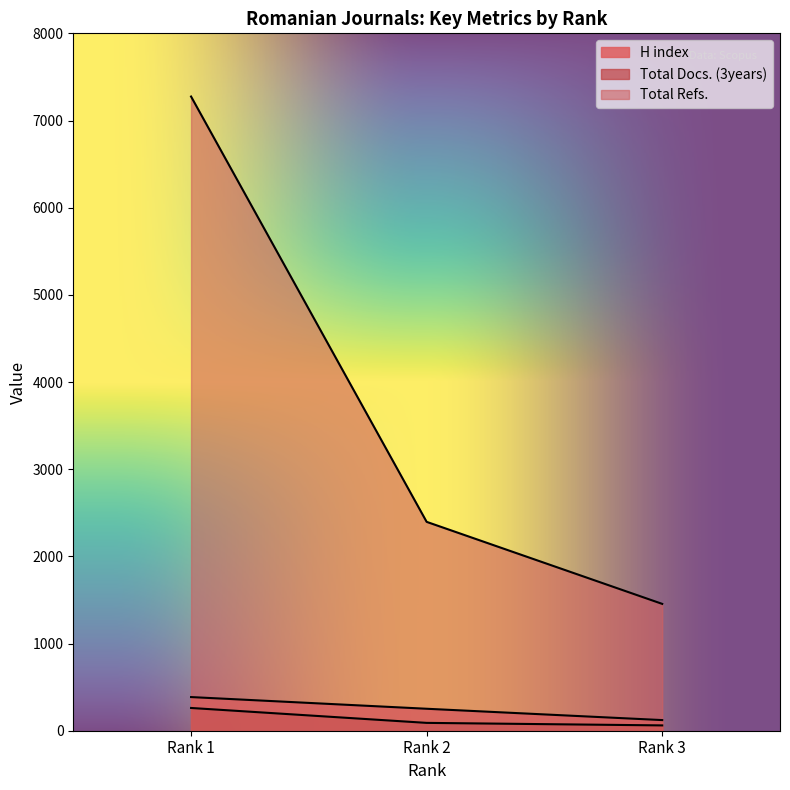

At how many categories does at least one series exceed 6798?

1